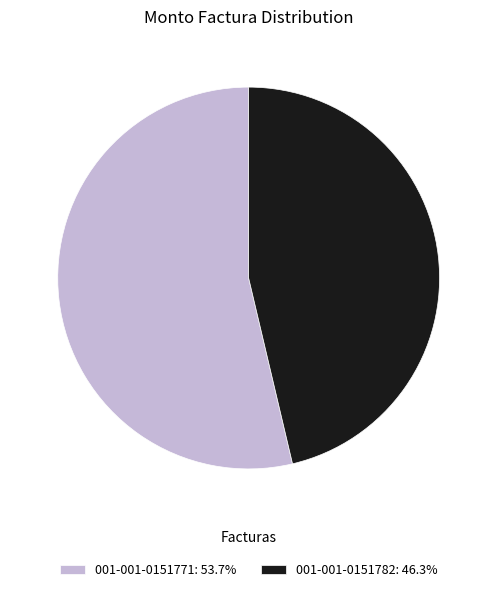

Do 001-001-0151771: 53.7% and 001-001-0151782: 46.3% together represent more than half of the pie?

Yes